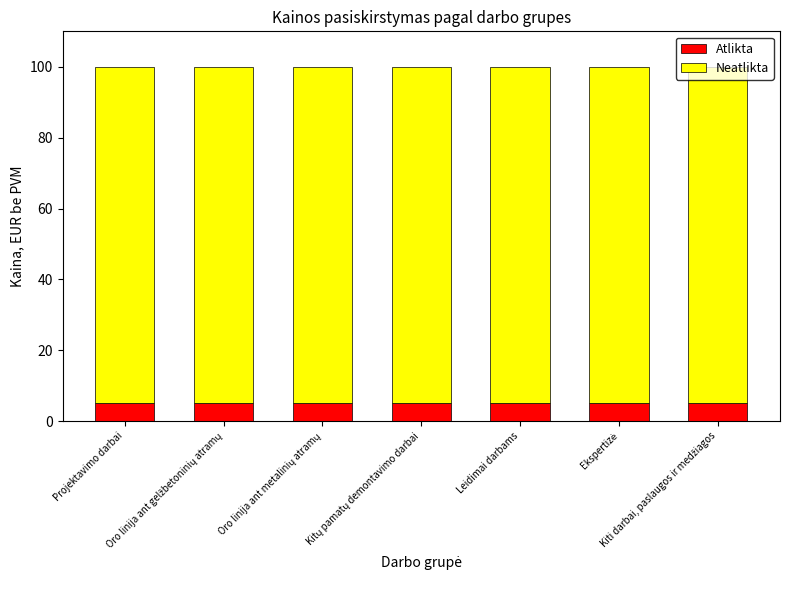

What is the highest value of the Atlikta series?

5